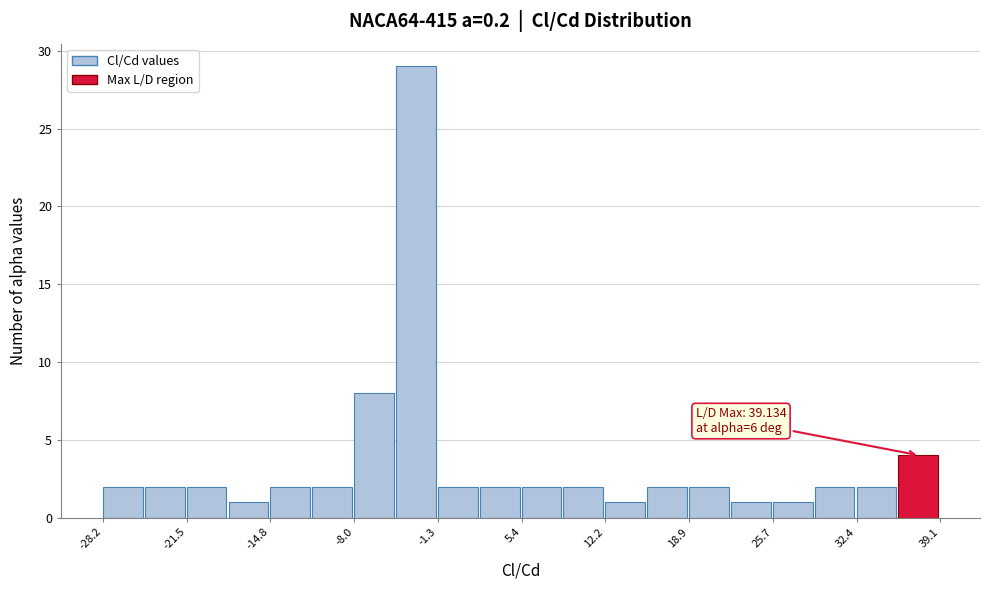

Read against the x-axis, roughly where is the centre of the tallest bar?

-3